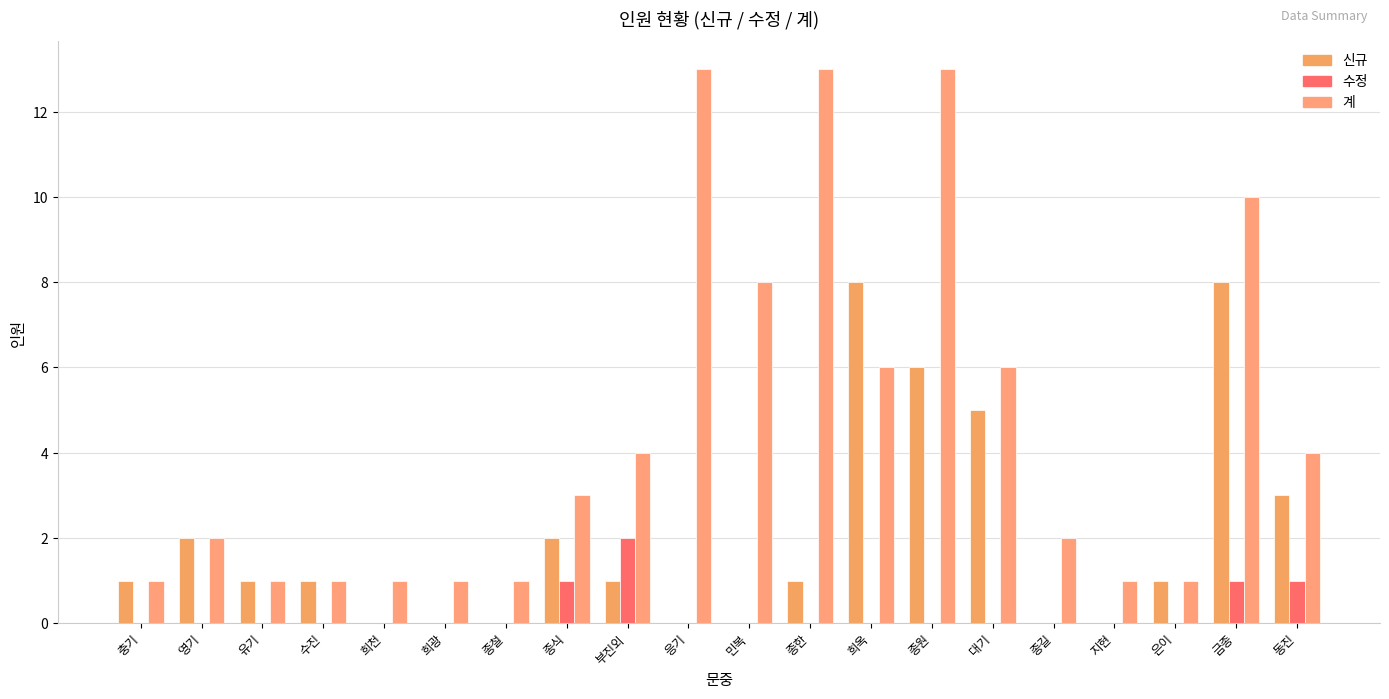

Which series has the widest spread of values?

계